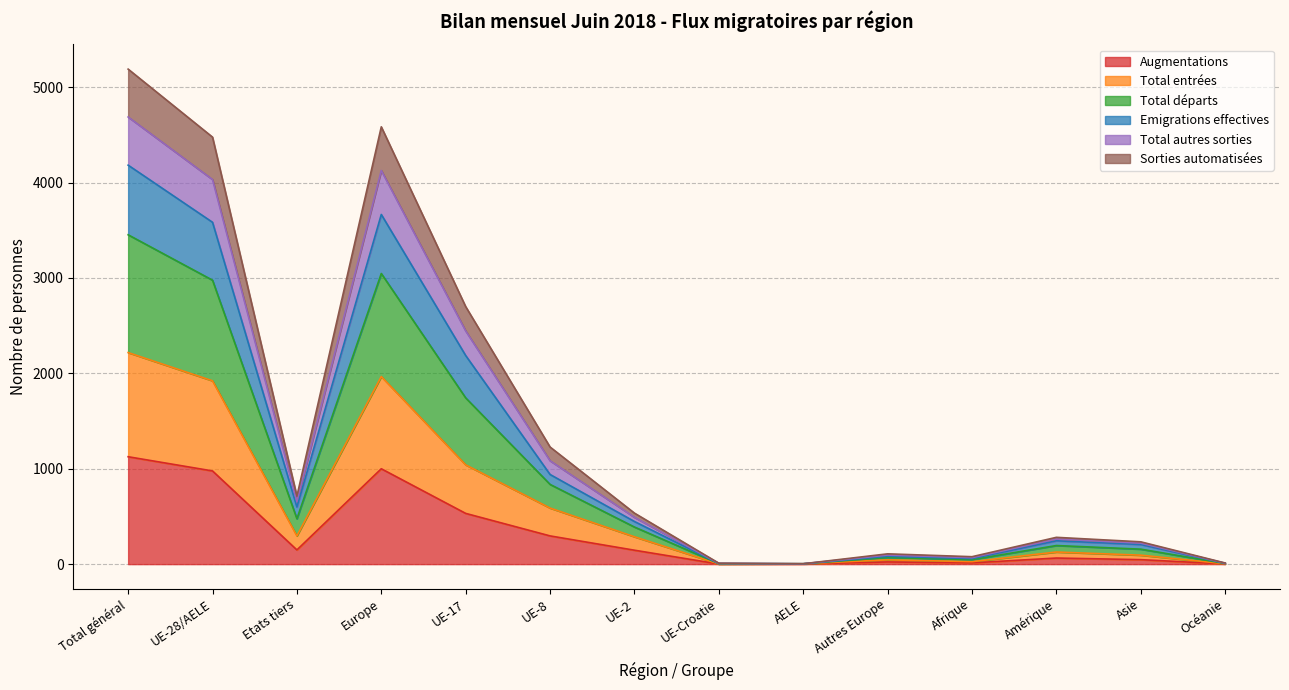

True or false: Total autres sorties has more than 2 interior local peaks.

True